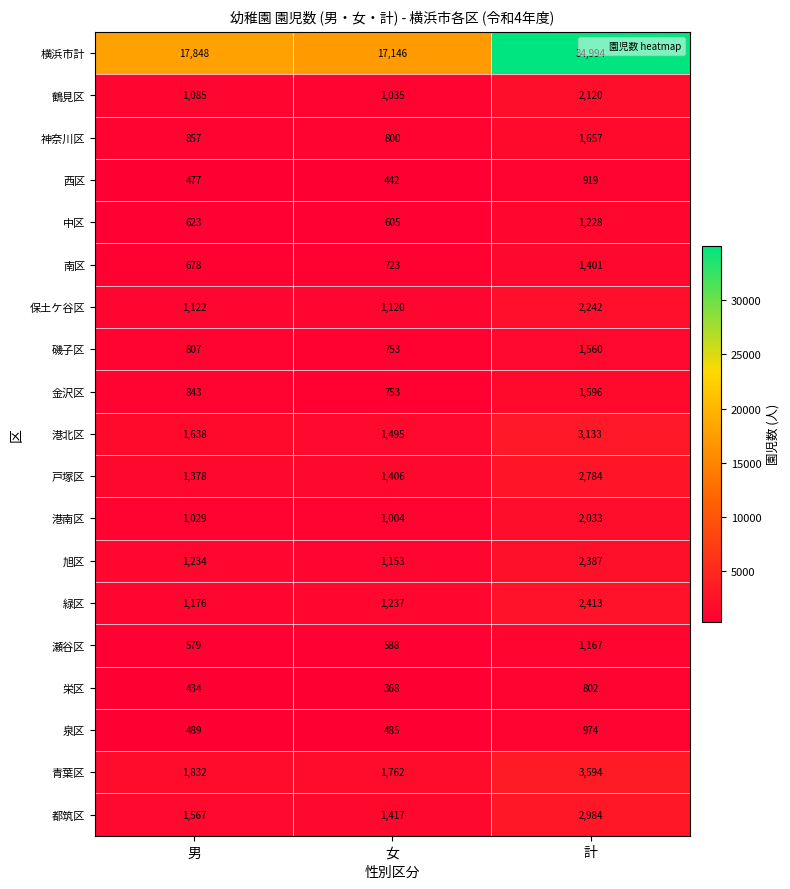

Which series has the widest spread of values?

横浜市計